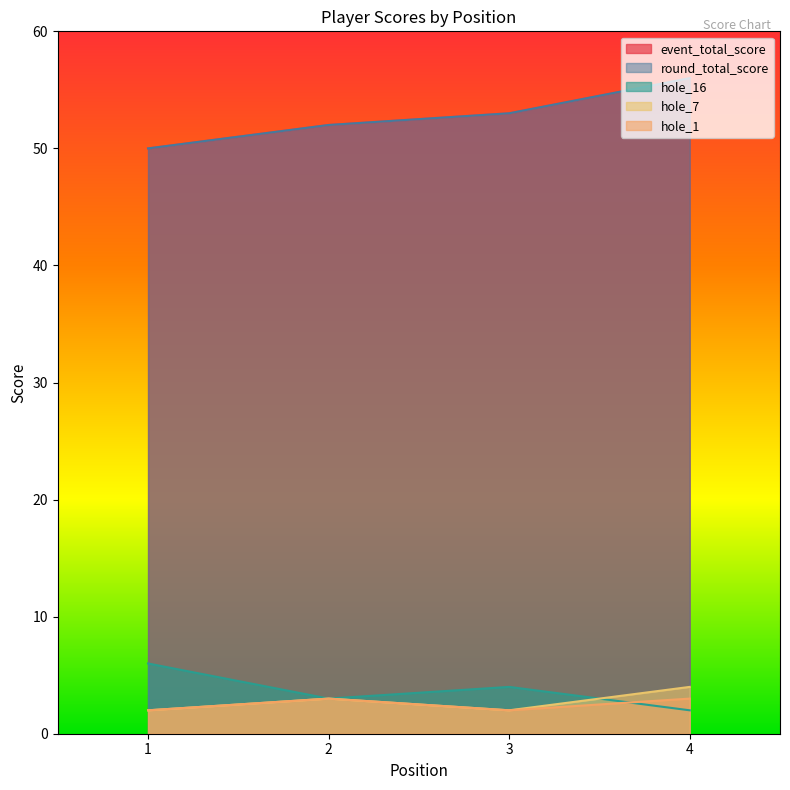

How many interior local peaks does the hole_16 series have?

1